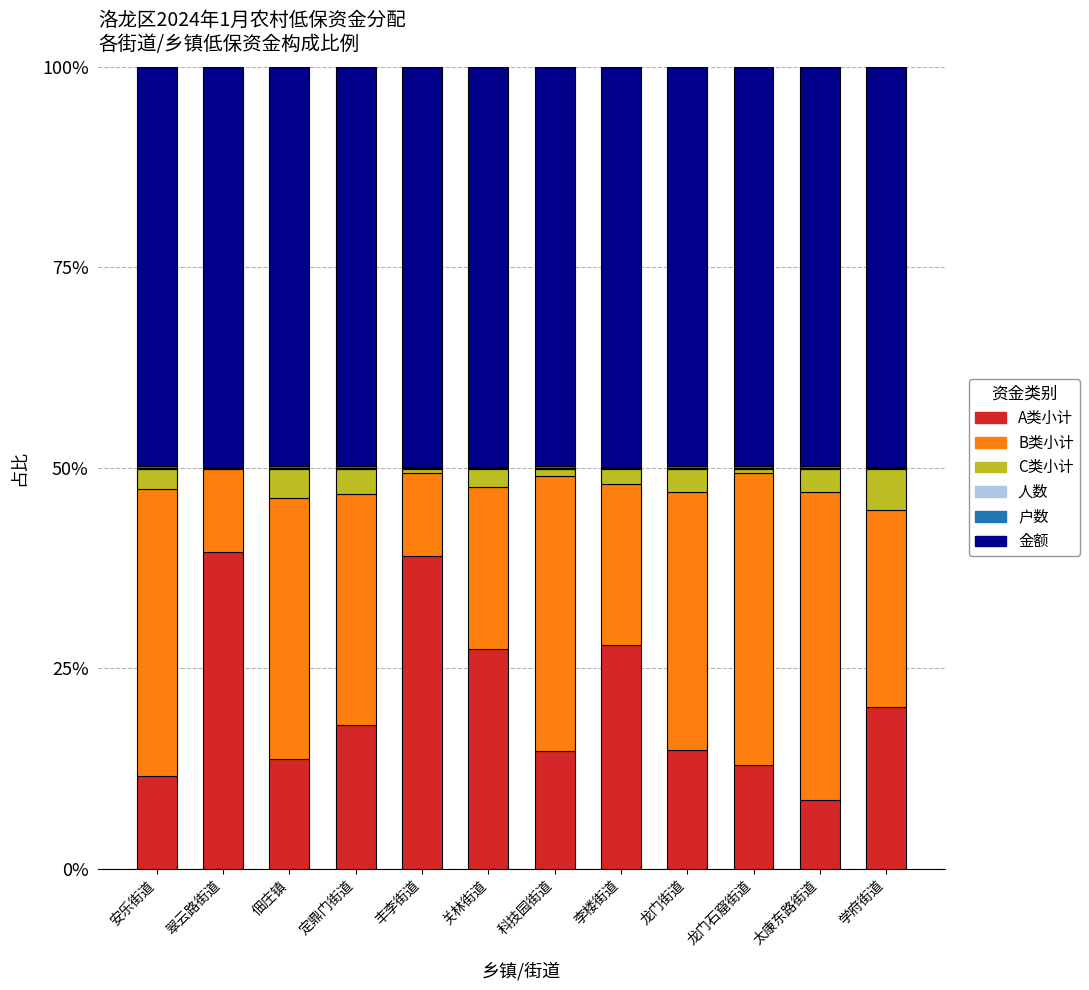

Does the chart contain stacked bars?

Yes